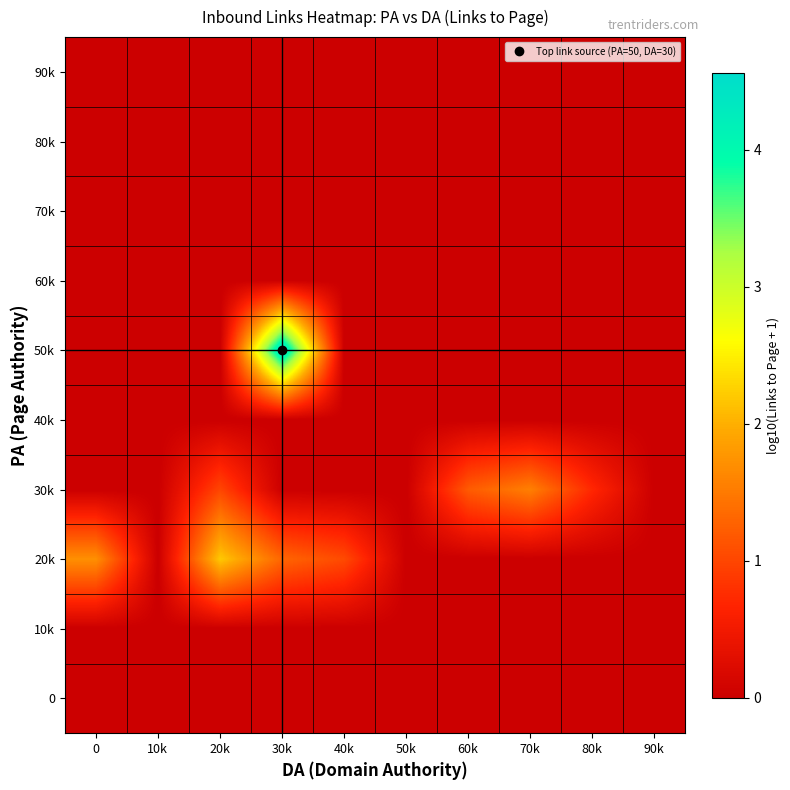

At which category does the chart reach its peak across all series?

30k